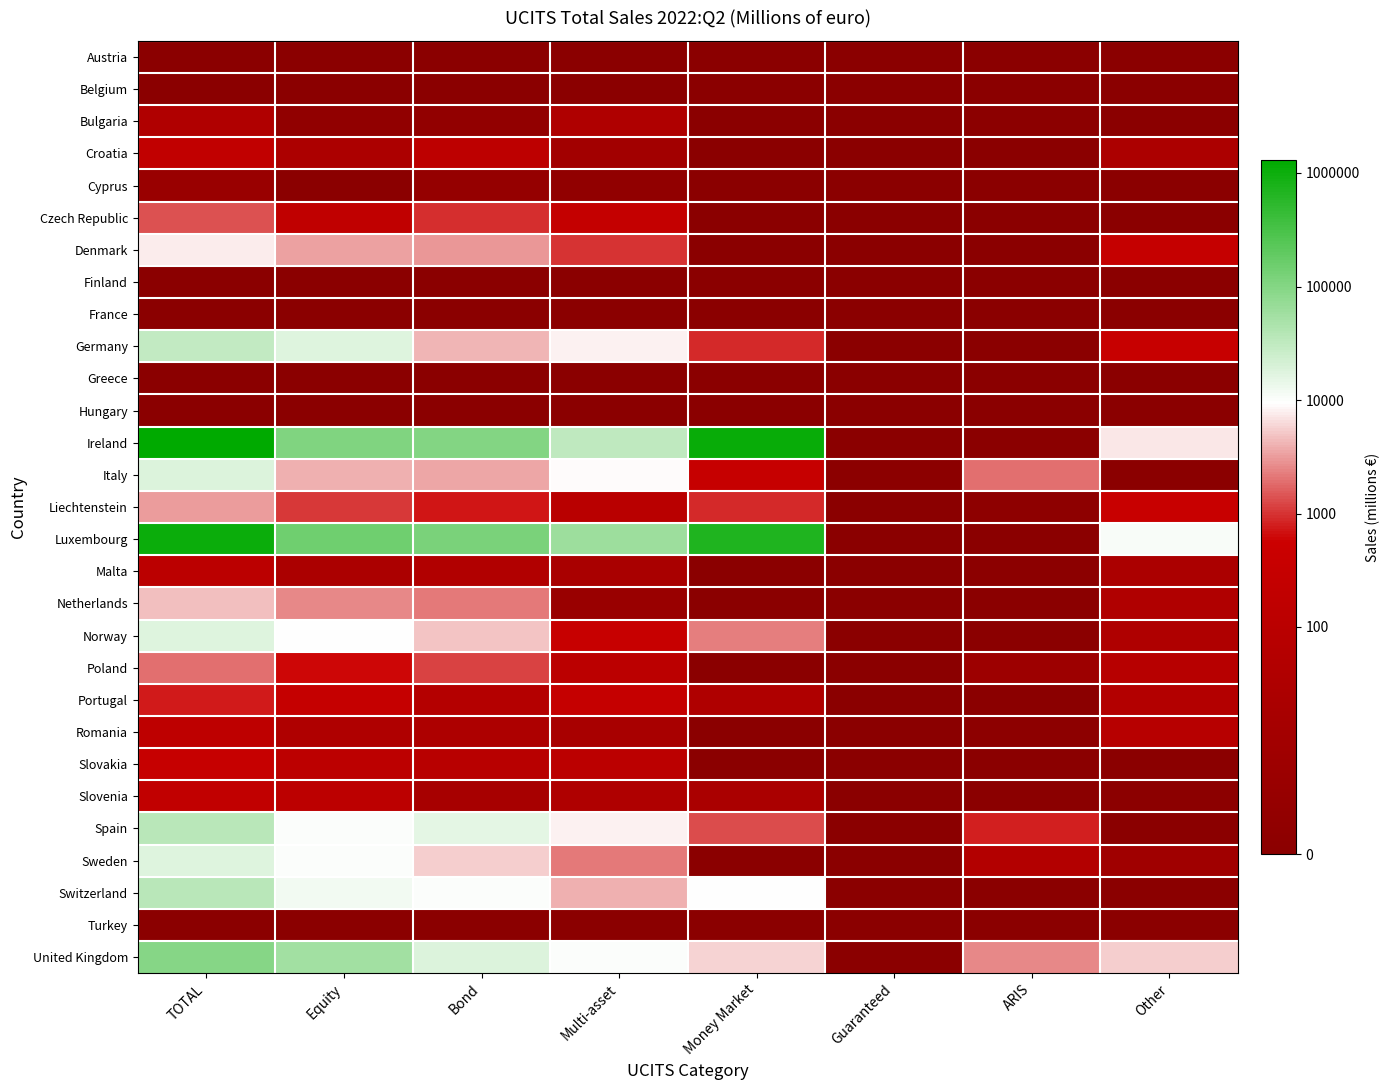

At how many categories does at least one series exceed 4?

7